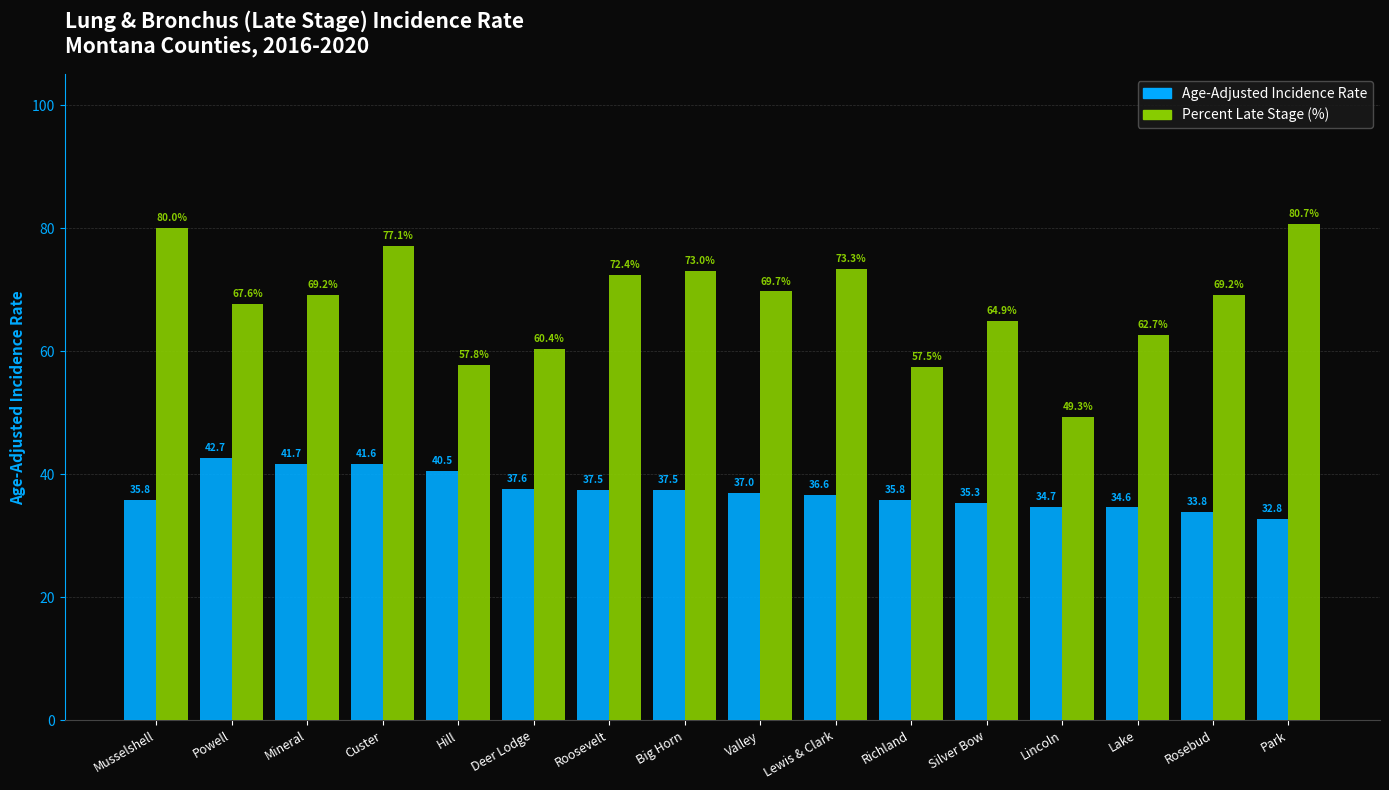

How many categories are shown in the chart?

16